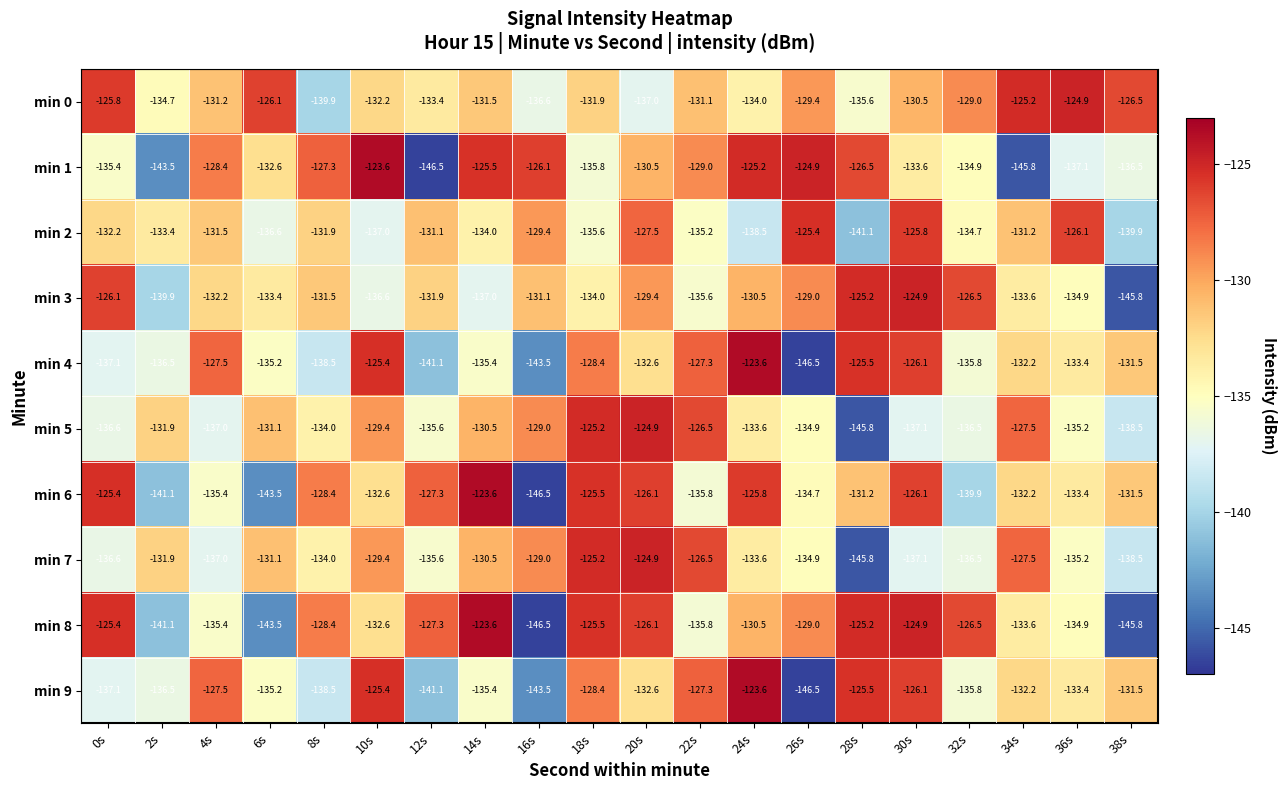

Is the value of min 0 at 30s greater than the value of min 3 at 34s?

Yes